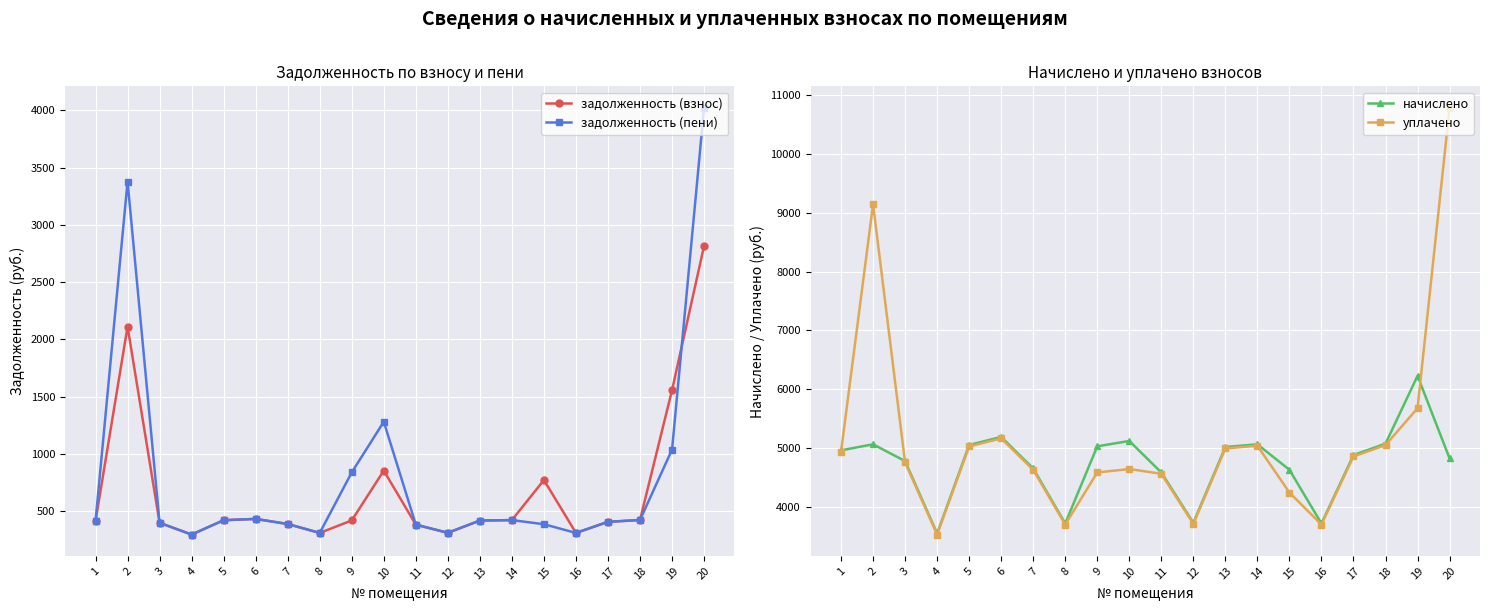

Is the value of уплачено at 15 greater than the value of начислено at 5?

No